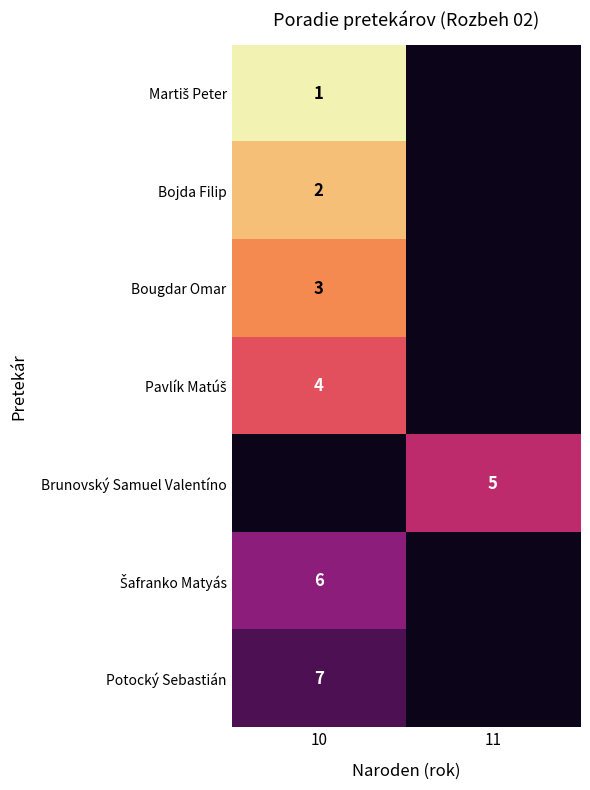

List the series in order of their peak value, highest first.

Martiš Peter, Bojda Filip, Bougdar Omar, Pavlík Matúš, Brunovský Samuel Valentíno, Šafranko Matyás, Potocký Sebastián